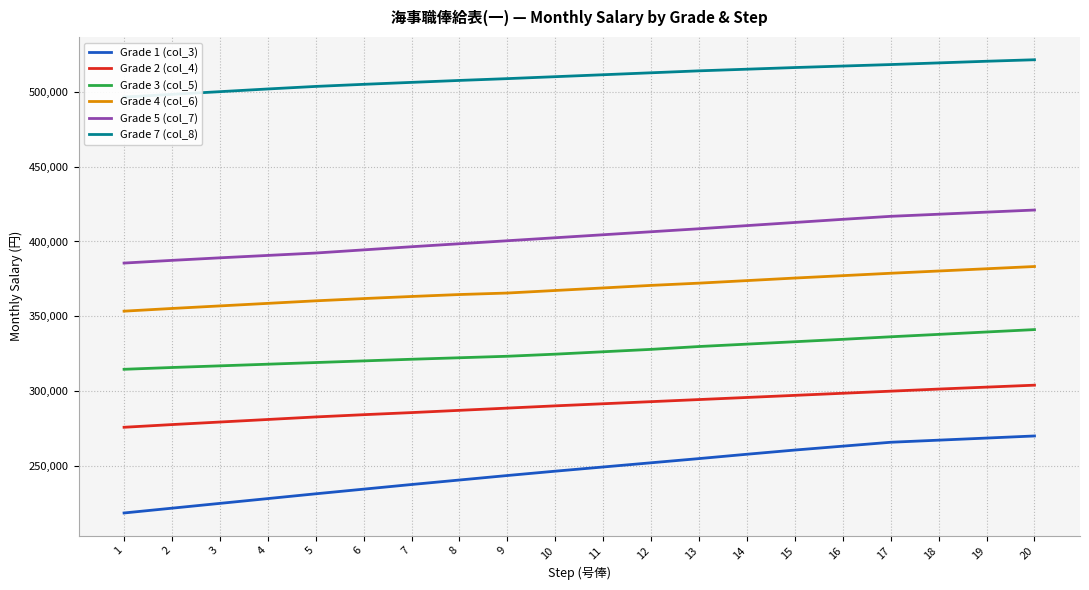

Which series has the largest total across all categories?

Grade 7 (col_8)